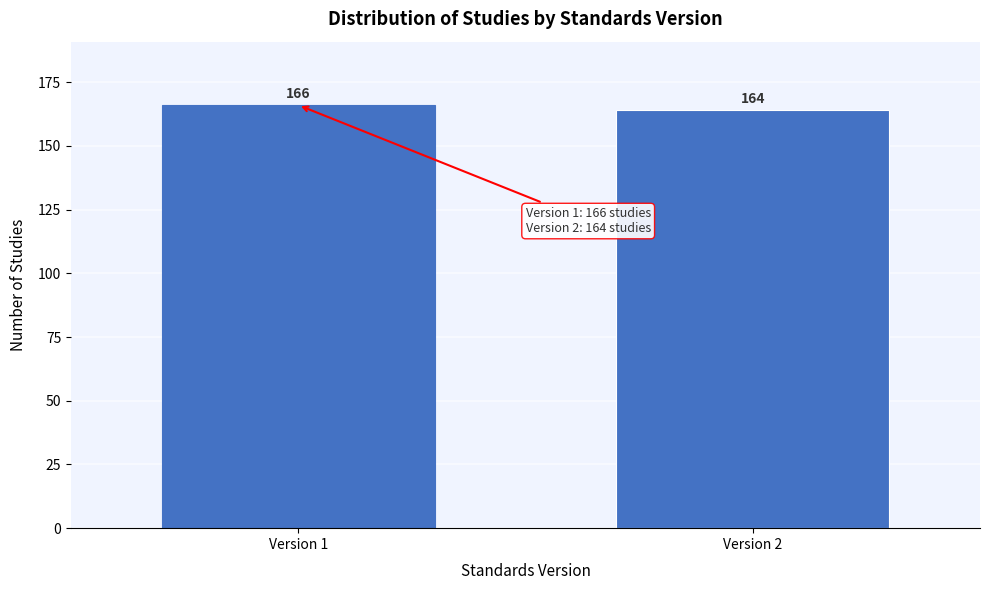

Reading left to right, extract all data points from this chart.

Version 1=166	Version 2=164